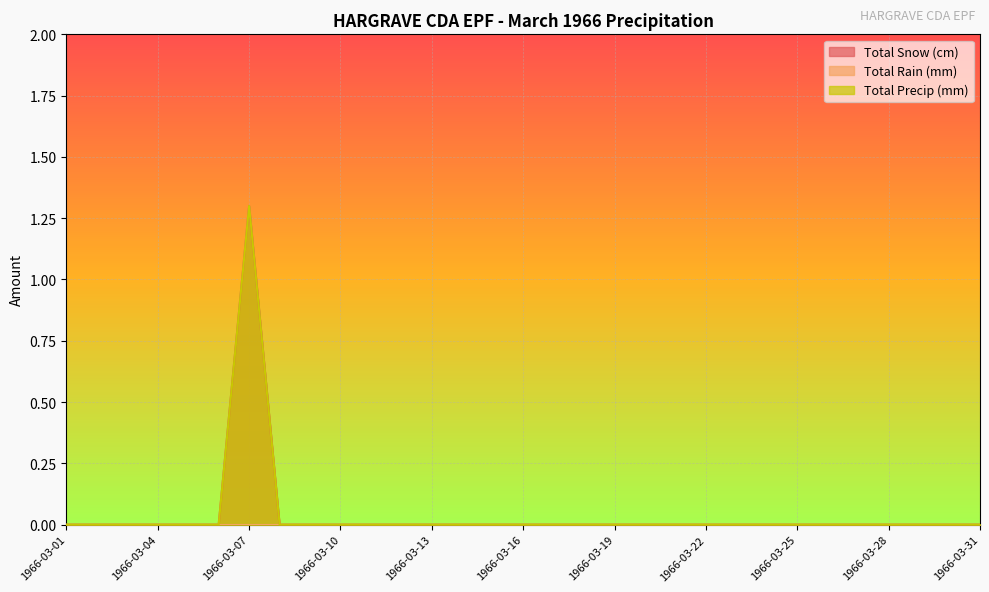

How many Total Snow (cm) values are between 0 and 1?

30